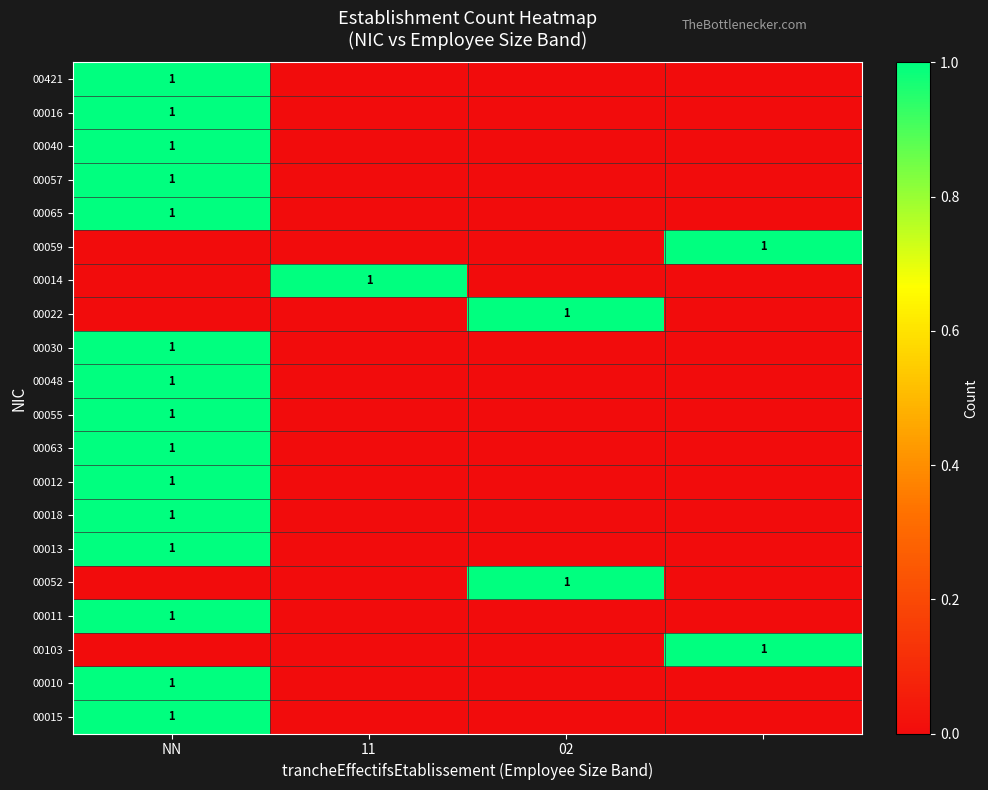

Which label corresponds to the largest value in the chart?

NN